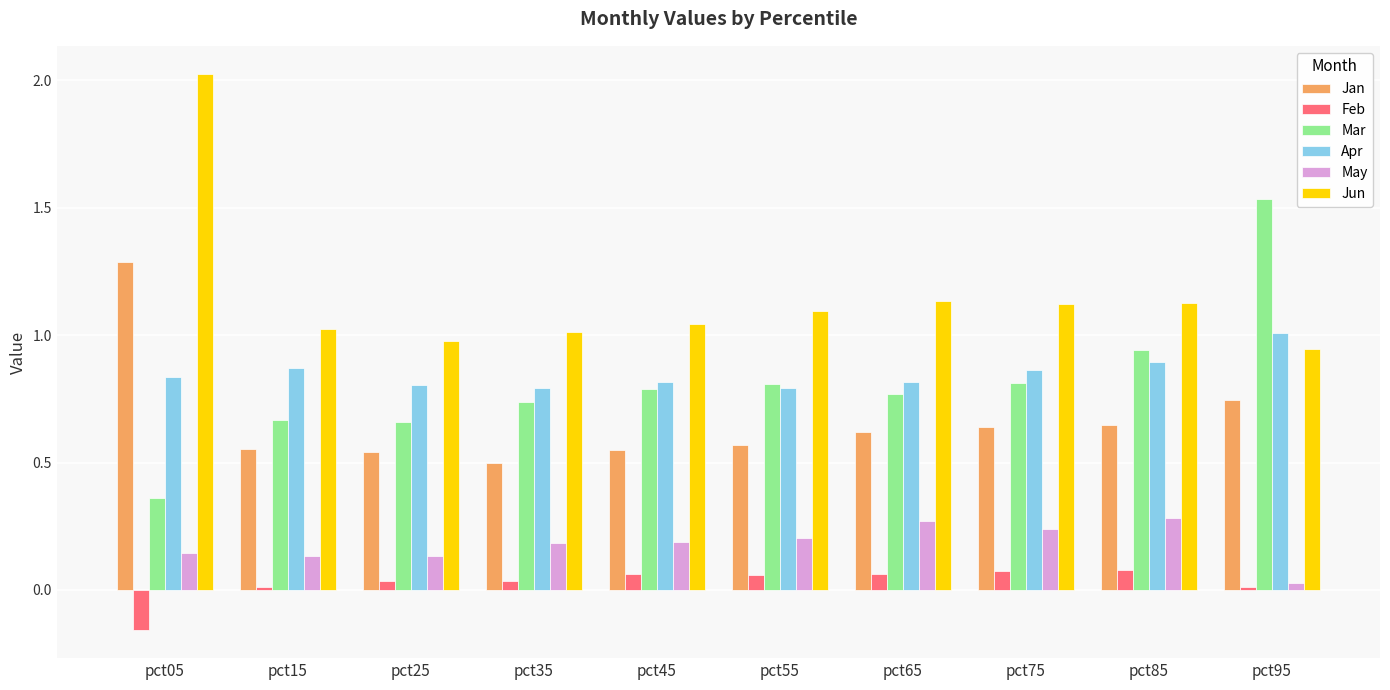

Which series has the largest total across all categories?

Jun